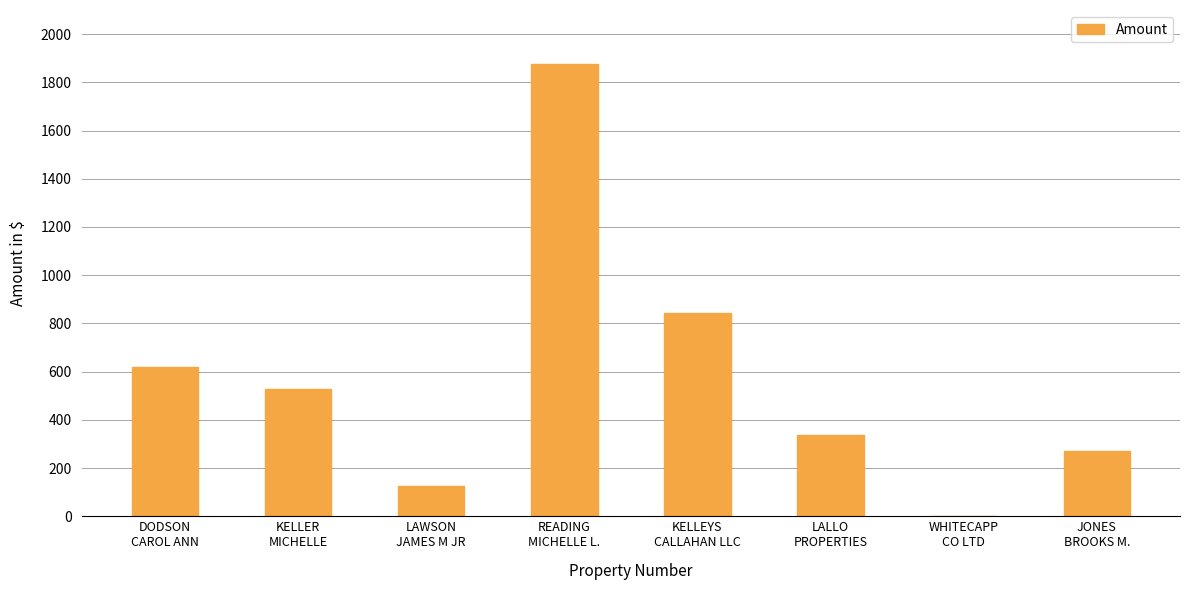

What is the greatest value displayed?

1877.7